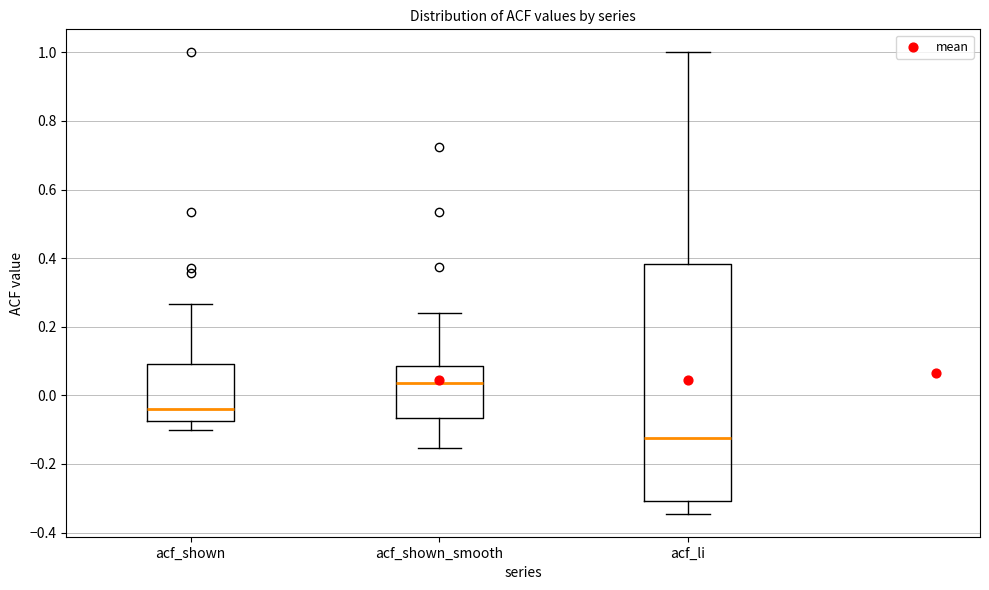

Reading left to right, read every box against the y-axis: the position of its median line, the range the box covers, and the ends of its whiskers. The values are not printed on the chart, so give them approximately, as read against the axis.

acf_shown: median -0.04, box -0.08 to 0.10, whiskers -0.10 to 0.26
acf_shown_smooth: median 0.04, box -0.06 to 0.08, whiskers -0.16 to 0.24
acf_li: median -0.12, box -0.30 to 0.38, whiskers -0.34 to 1.00